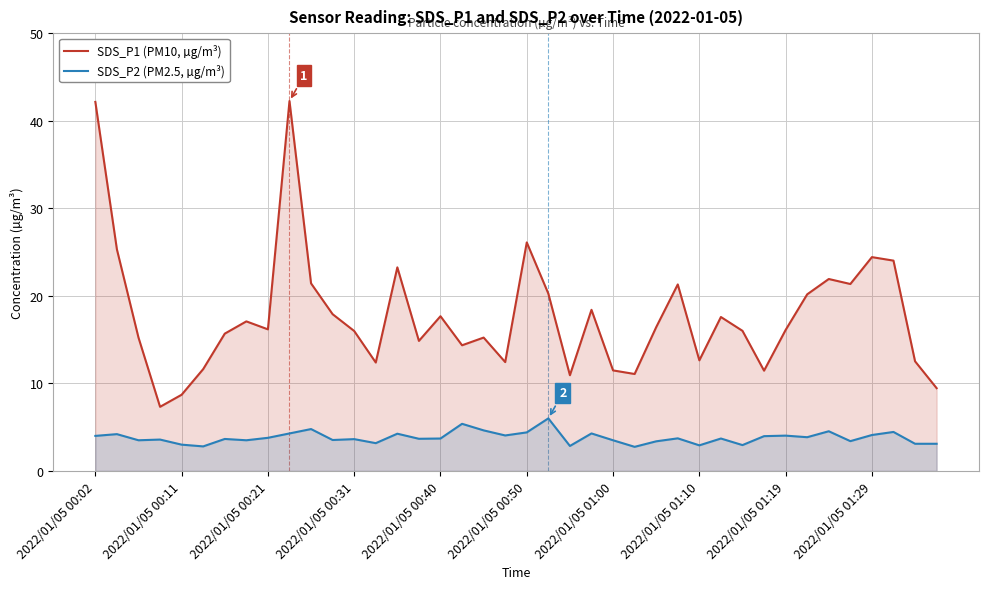

How many interior local valleys does the SDS_P2 (PM2.5, µg/m³) series have?

13